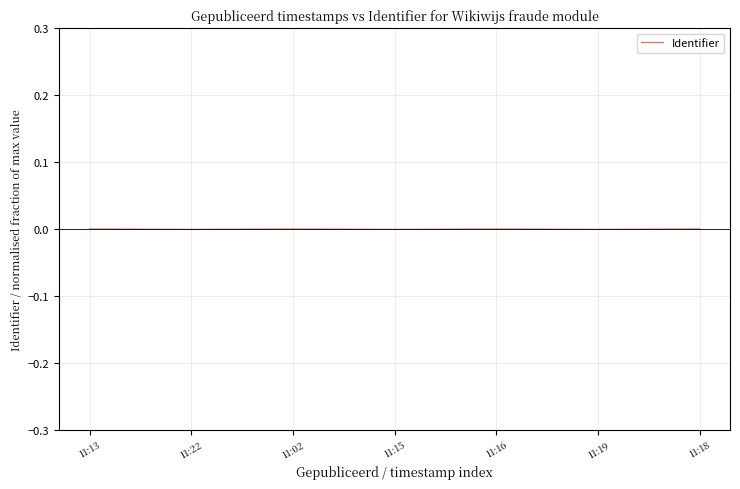

What is the label of the 2nd point from the left?

11:22